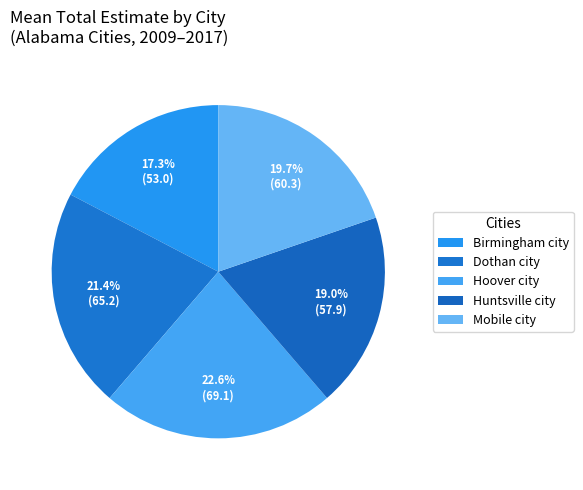

Count the number of slices in the pie.

5